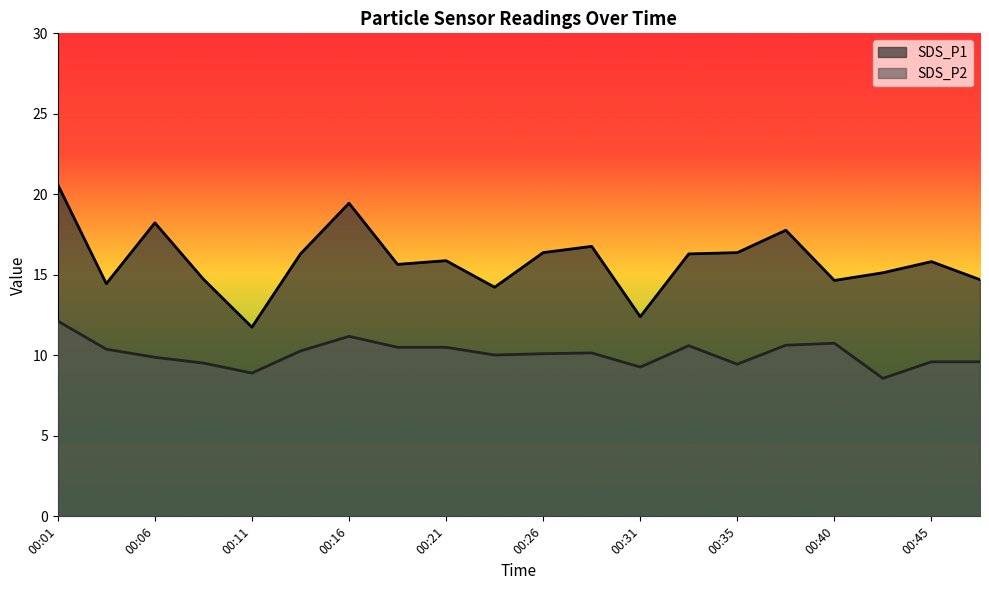

Reading left to right, list all the values displayed in this chart.

SDS_P1: 20.6	14.4	18.2	14.7	11.8	16.3	19.4	15.7	15.9	14.2	16.4	16.8	12.4	16.3	16.4	17.8	14.7	15.1	15.8	14.7
SDS_P2: 12.1	10.4	9.9	9.5	8.9	10.3	11.2	10.5	10.5	10.0	10.1	10.2	9.3	10.6	9.4	10.6	10.8	8.6	9.6	9.6